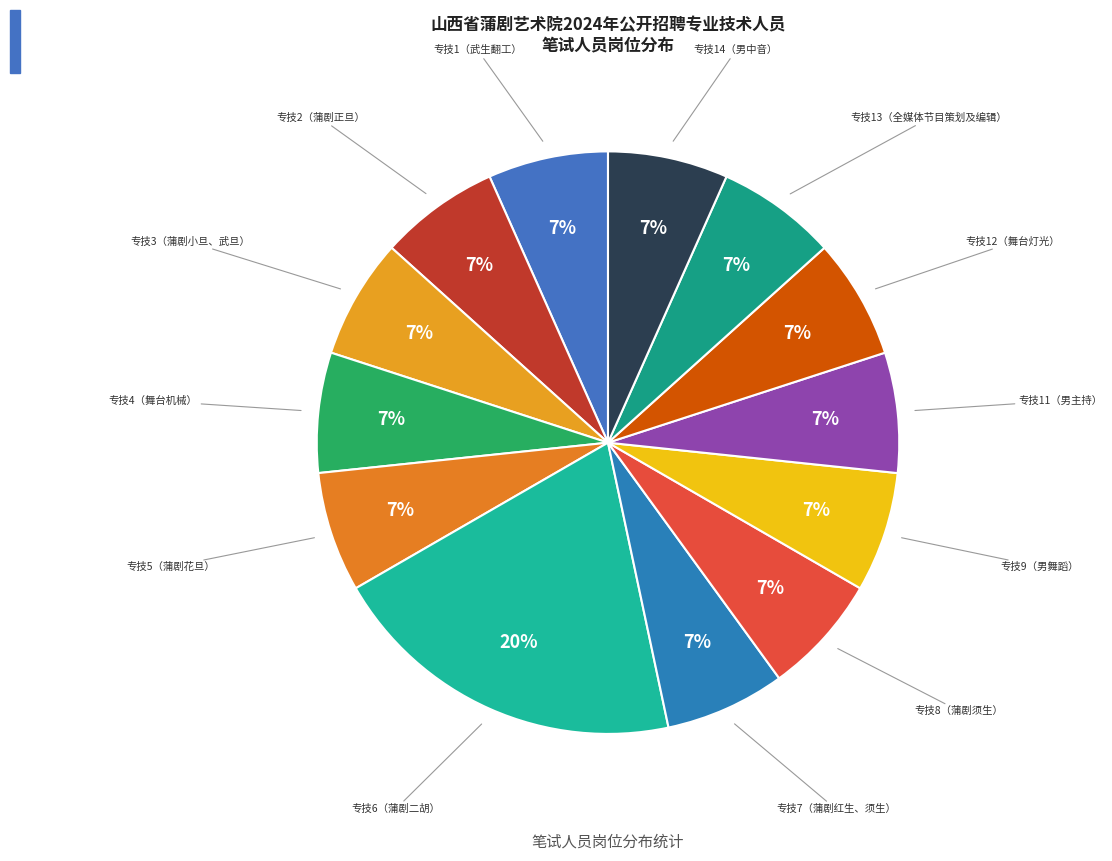

How many slices are in this pie chart?

13